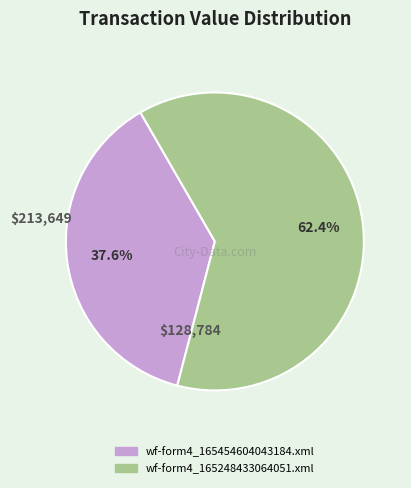

Which slice is the smallest?

wf-form4_165454604043184.xml